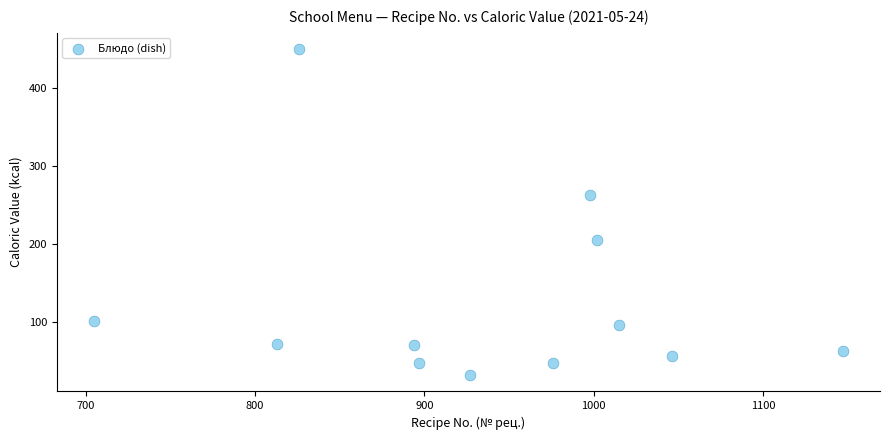

What is the range of X values (max minus min)?

442.0